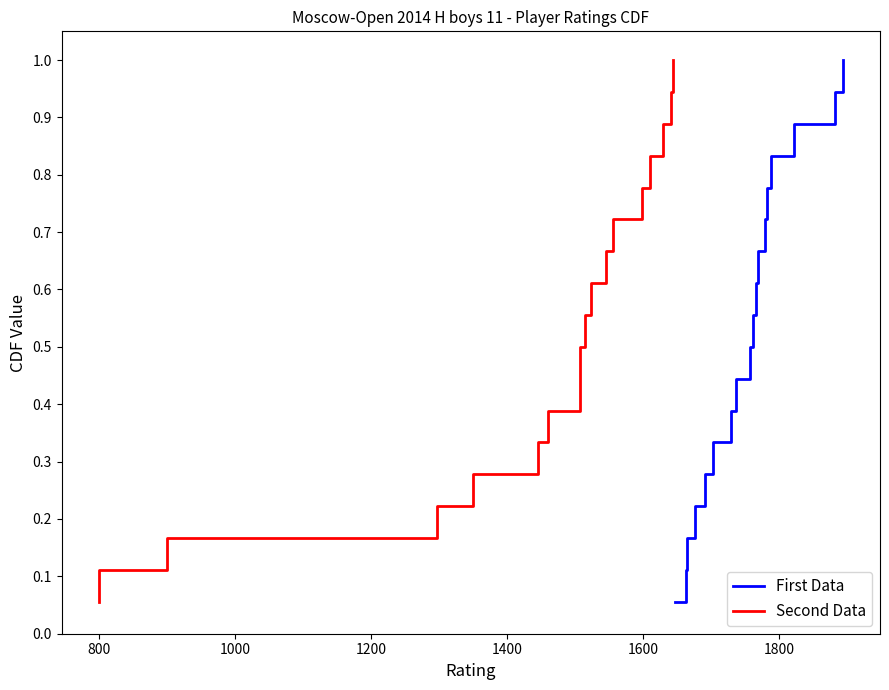

Which series has the largest total across all categories?

First Data